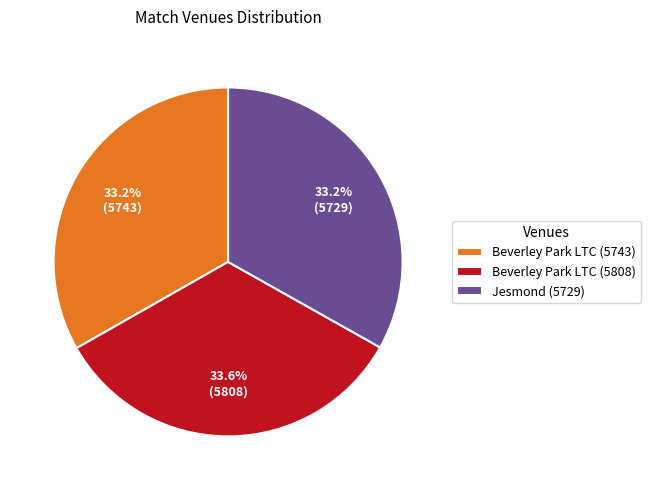

What is the ratio of the value at Beverley Park LTC (5743) to the value at Jesmond (5729)?

1.0